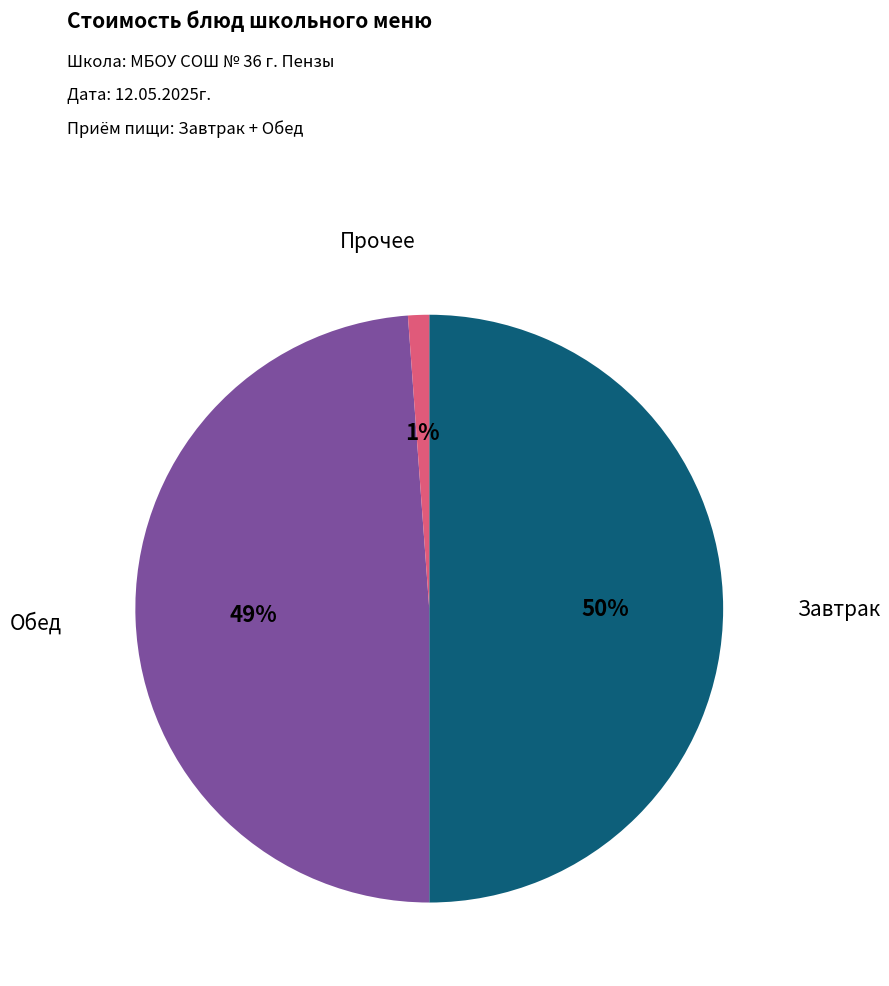

To the nearest percent, what is the average slice percentage?

33%